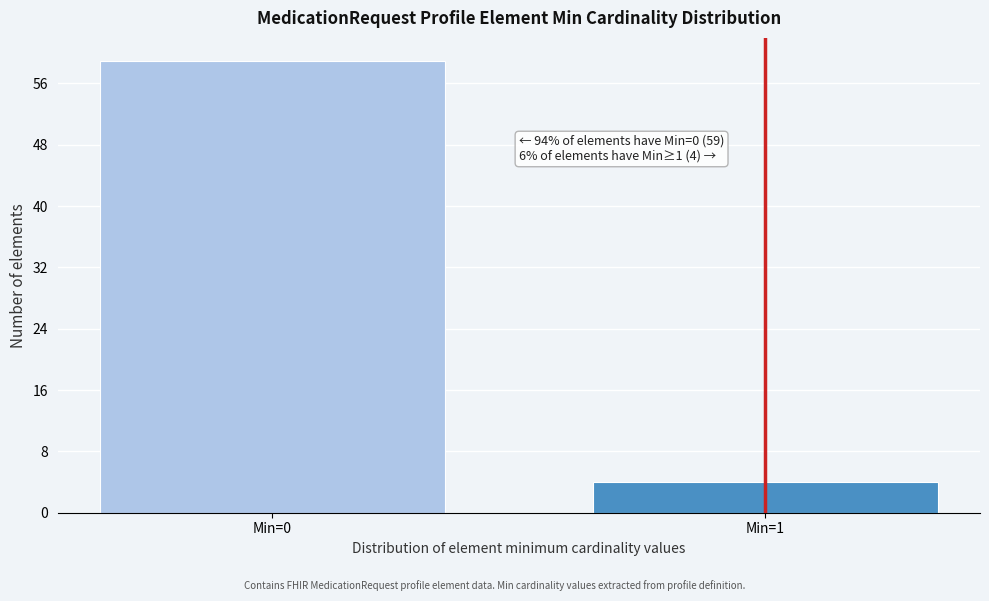

Reading left to right, list all the values displayed in this chart.

Min=0=59	Min=1=4